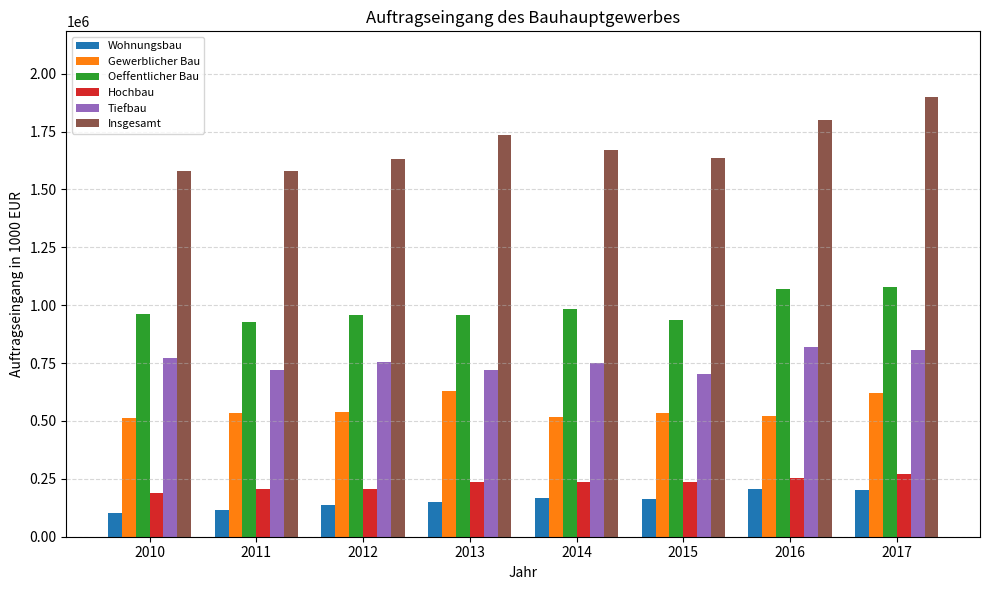

What are all the series names shown in the legend?

Wohnungsbau, Gewerblicher Bau, Oeffentlicher Bau, Hochbau, Tiefbau, Insgesamt